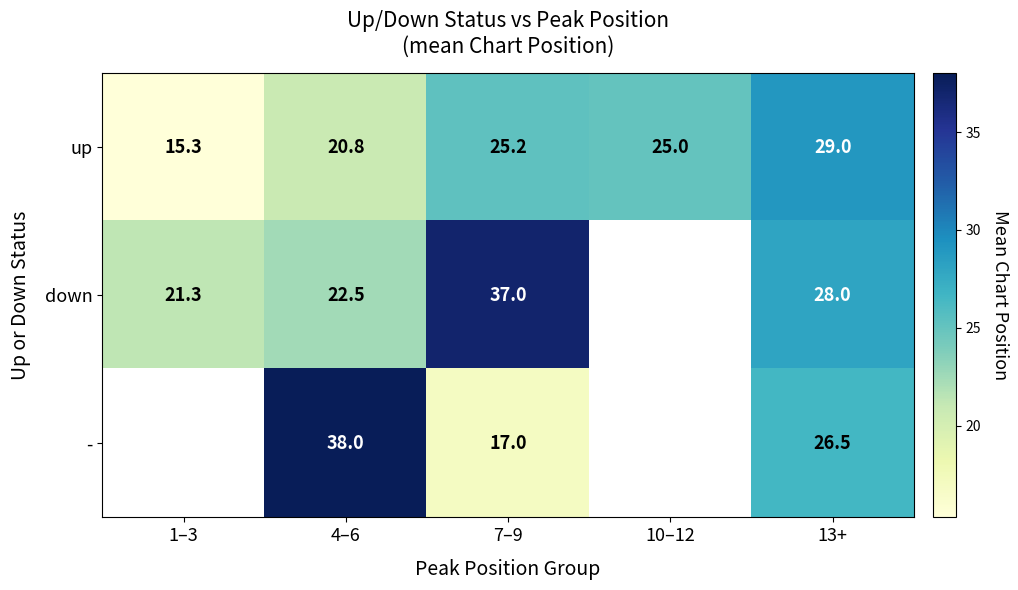

Is the value of down at 1–3 greater than the value of up at 4–6?

Yes